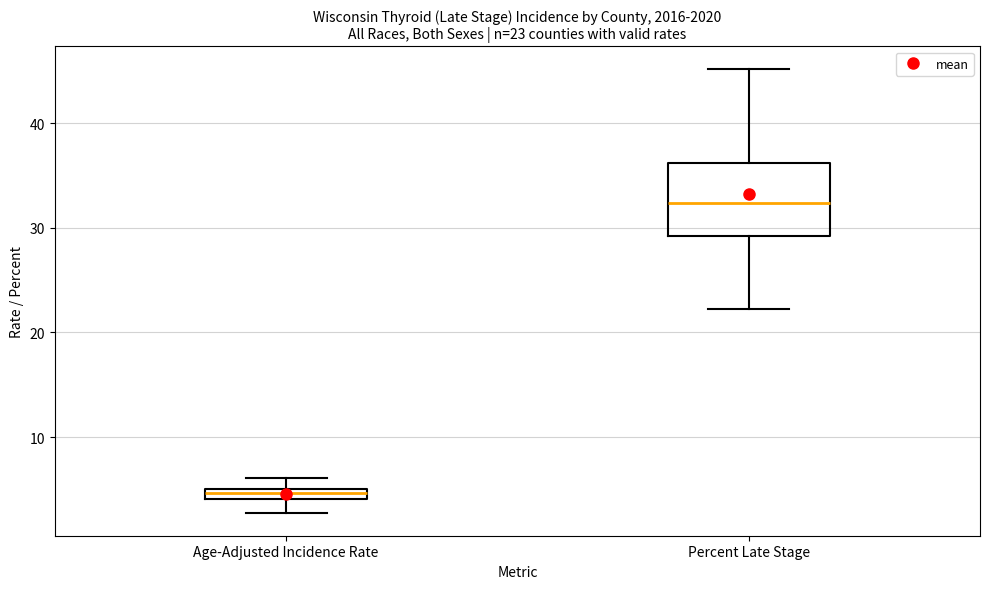

Comparing the boxes themselves (not the whiskers), which one is the tallest?

Percent Late Stage